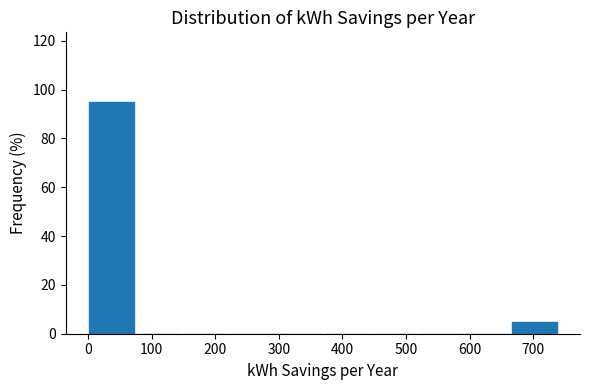

Reading left to right, list every bar in this chart as the range it spans on the x-axis followed by its height. Neither the bar edges nor the heights are printed on the chart, so give them approximately, as read against the axes.

0 to 70: 96
70 to 150: 0
150 to 220: 0
220 to 300: 0
300 to 370: 0
370 to 440: 0
440 to 520: 0
520 to 590: 0
590 to 660: 0
660 to 740: 6